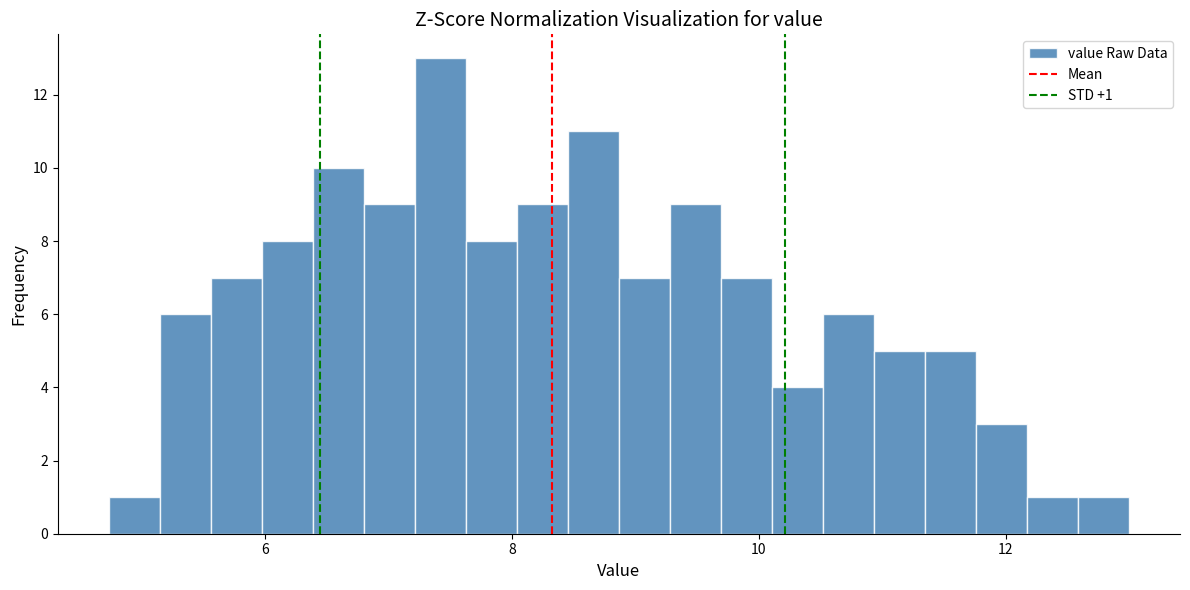

Read against the x-axis, roughly where is the centre of the tallest bar?

7.4